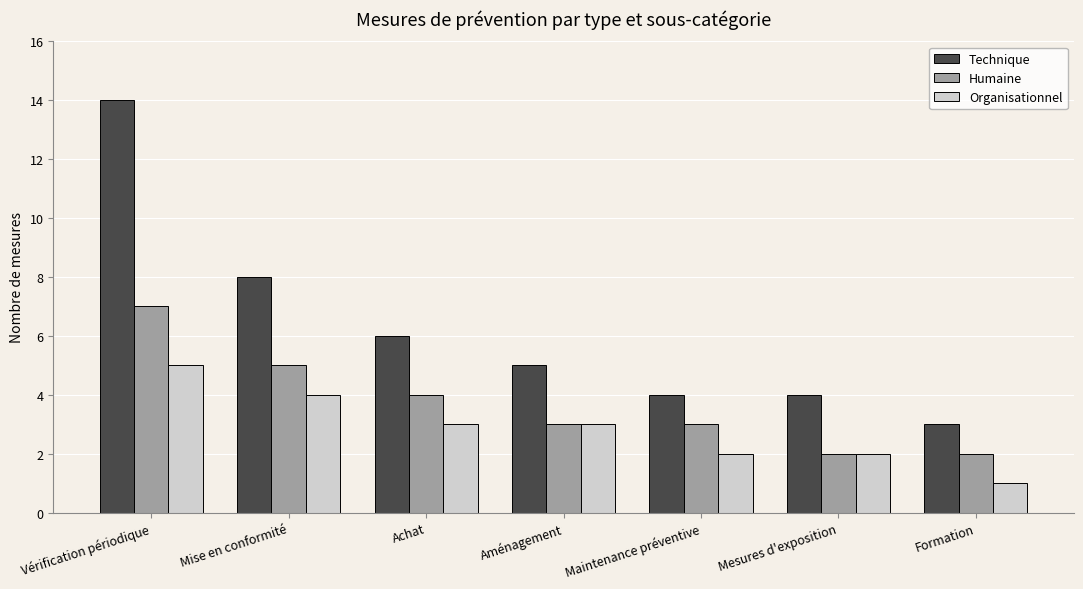

List the series in order of their peak value, lowest first.

Organisationnel, Humaine, Technique